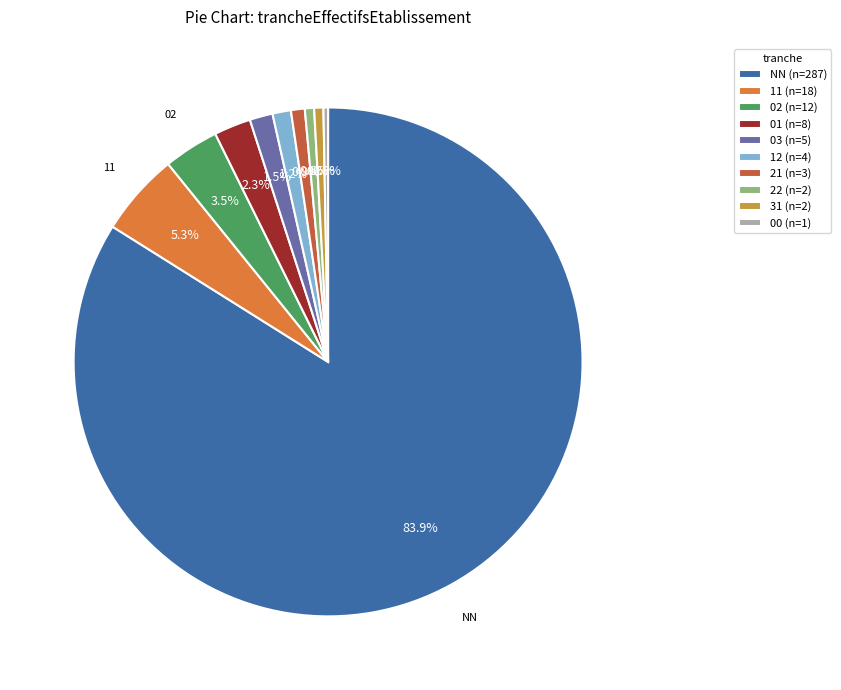

Is there any slice that represents more than half of the pie?

Yes